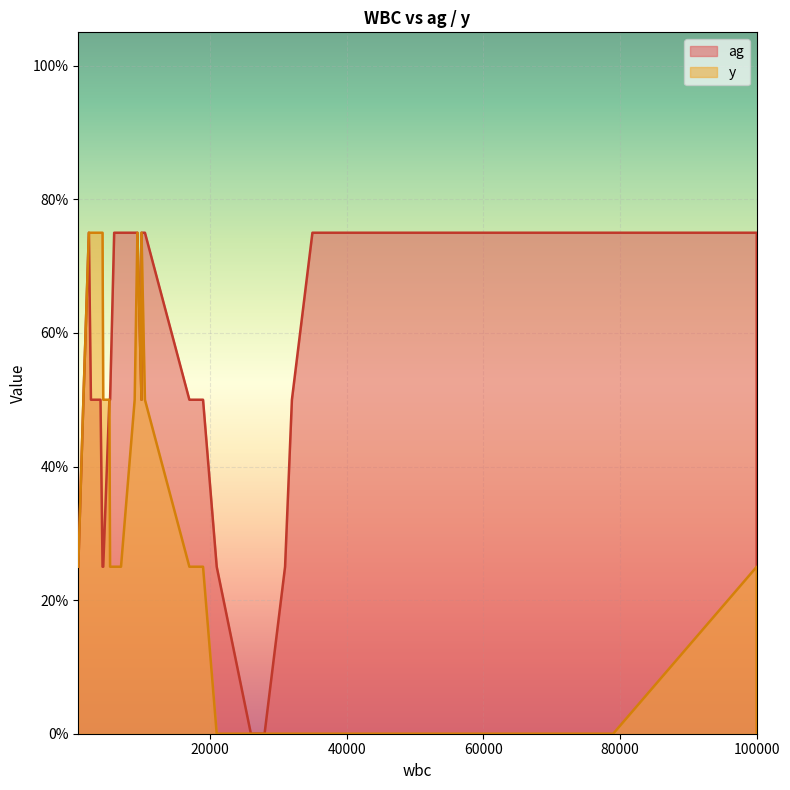

List the labels in order of y value, smallest first.

4, 7, 8, 11, 12, 13, 15, 16, 19, 20, 21, 22, 23, 24, 25, 26, 27, 28, 29, 30, 31, 32, 0, 1, 2, 3, 5, 6, 9, 10, 14, 17, 18